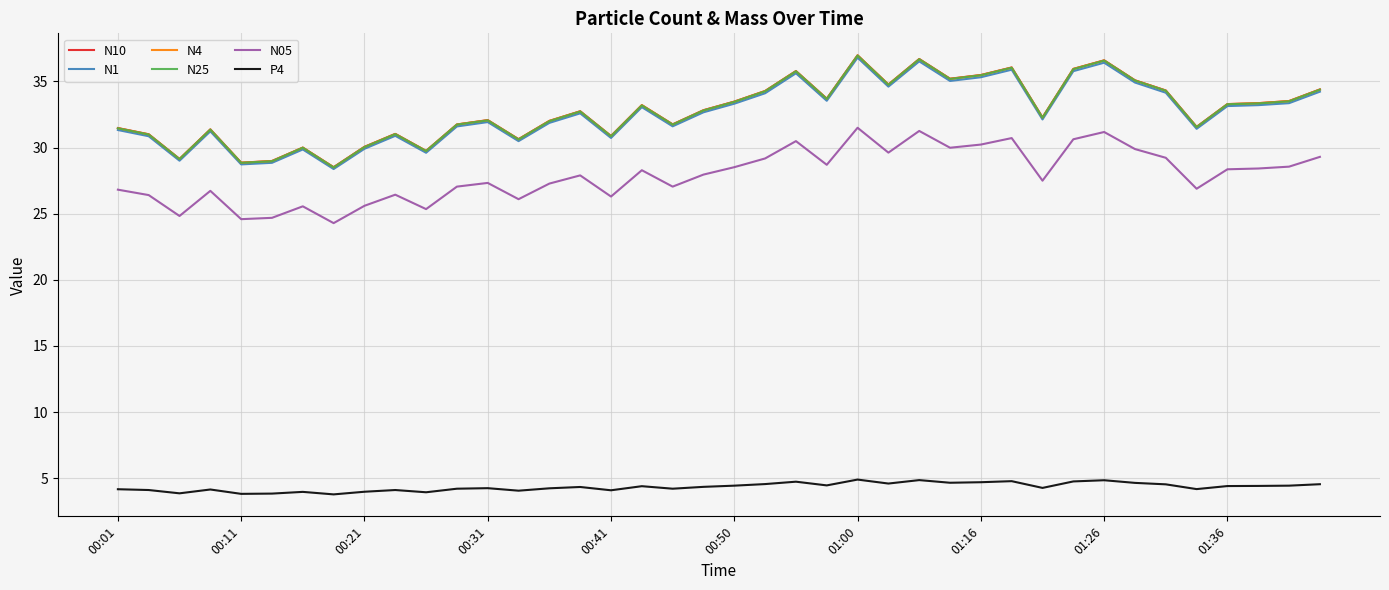

What is the lowest value of the N25 series?

28.5